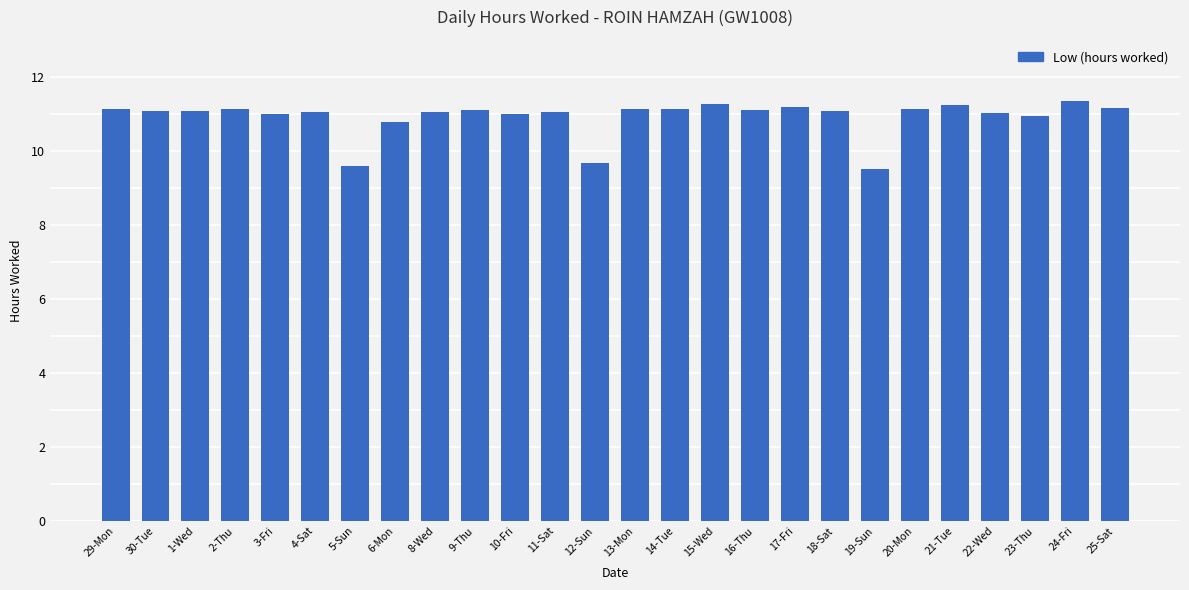

Between 20-Mon and 15-Wed, which is larger?

15-Wed